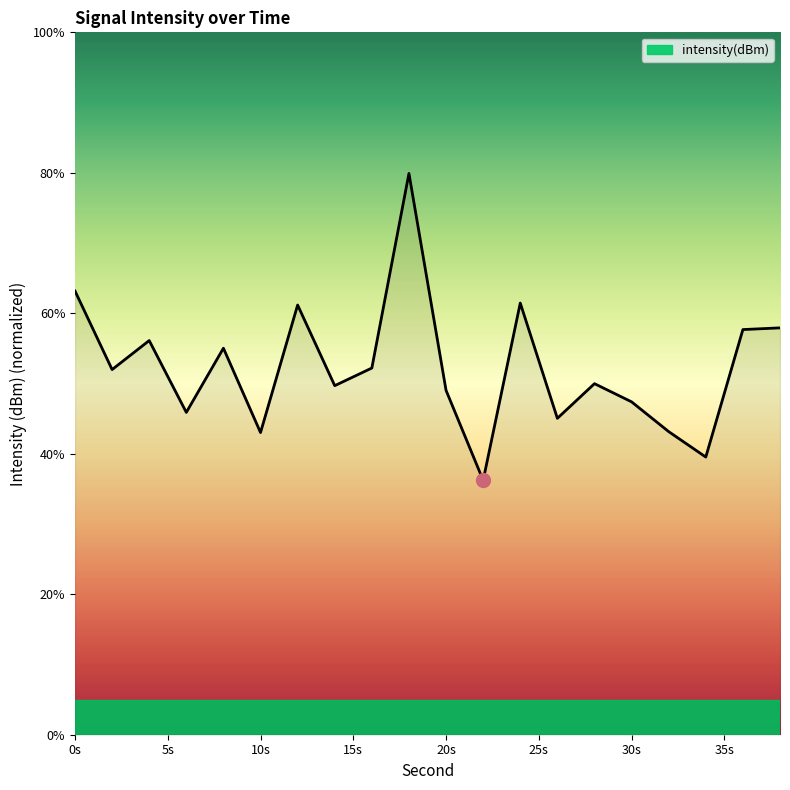

What is the difference between the maximum and minimum values?

43.7